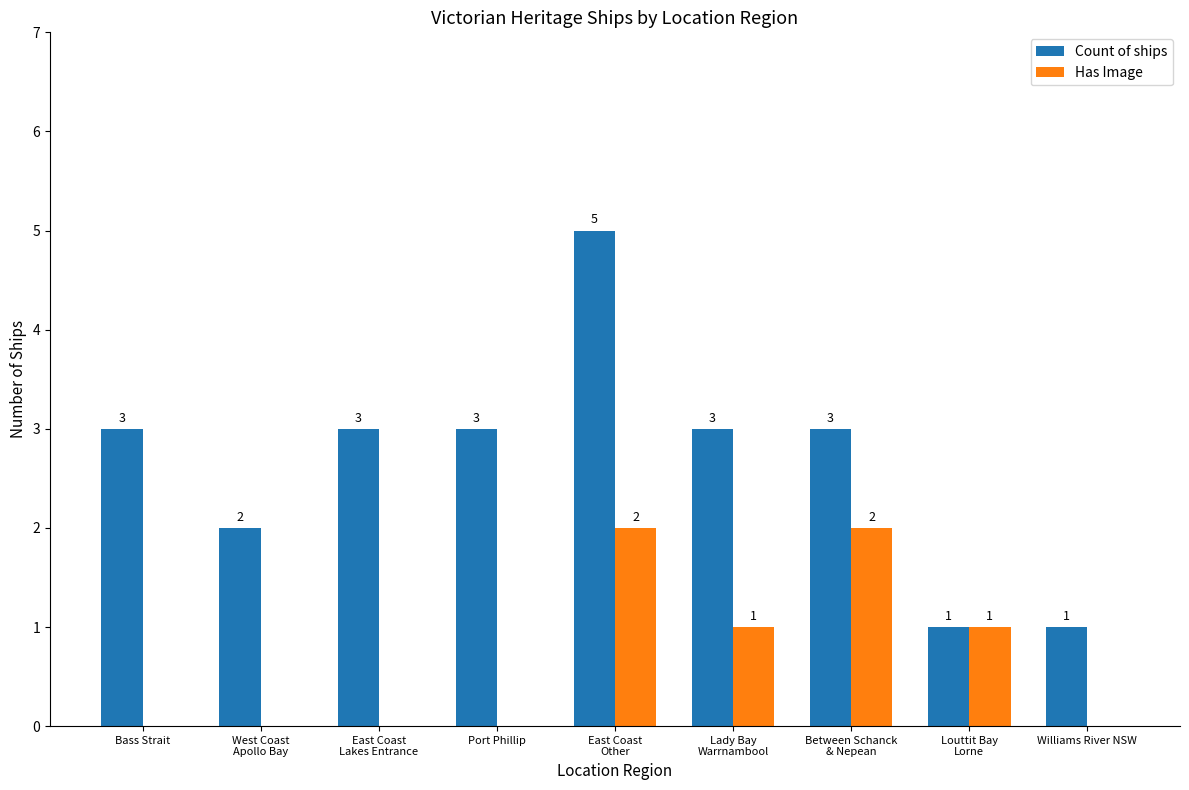

True or false: Count of ships has a value of 5 at Lady Bay
Warrnambool.

False